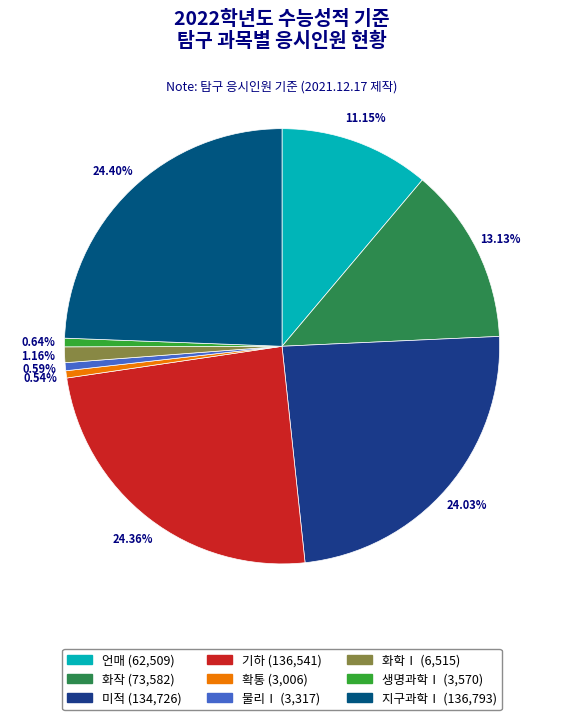

How many segments does this pie chart have?

9